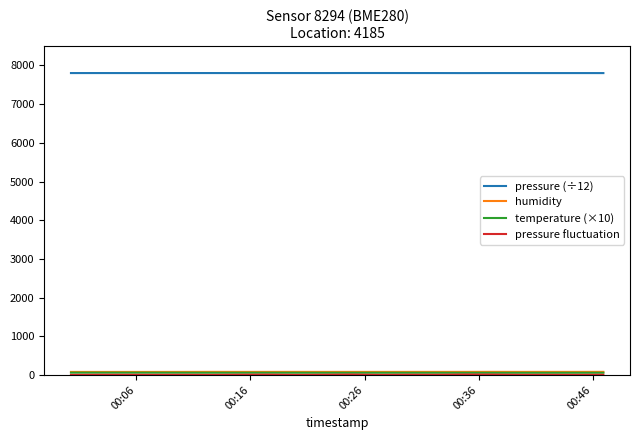

What is the greatest value displayed?

7804.1